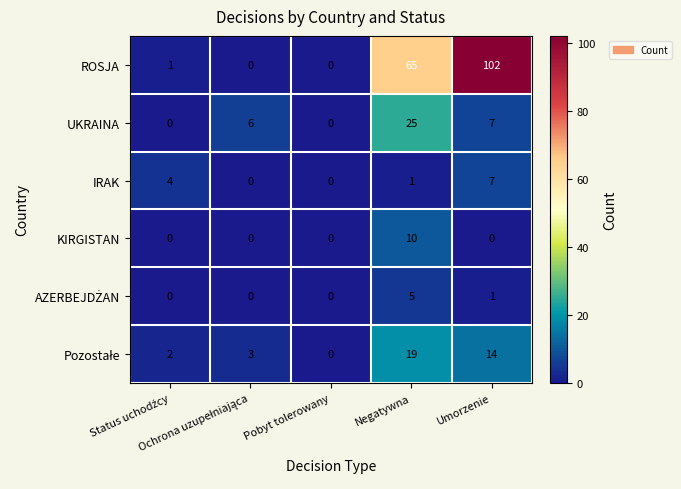

Which series has the largest total across all categories?

ROSJA